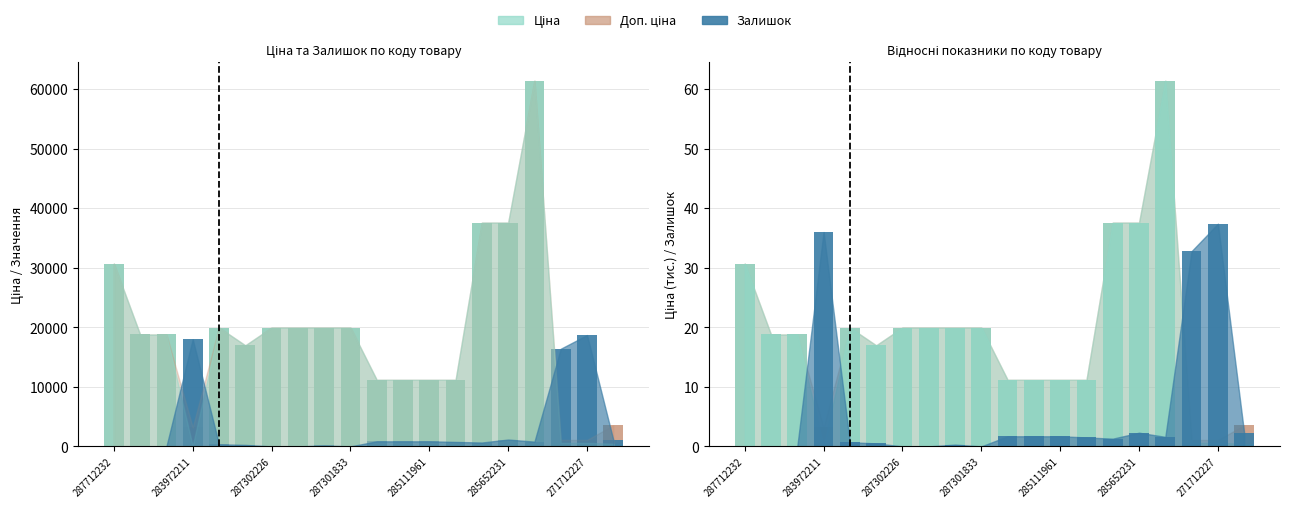

What is the sum of all Залишок ×50 values?

60850.0